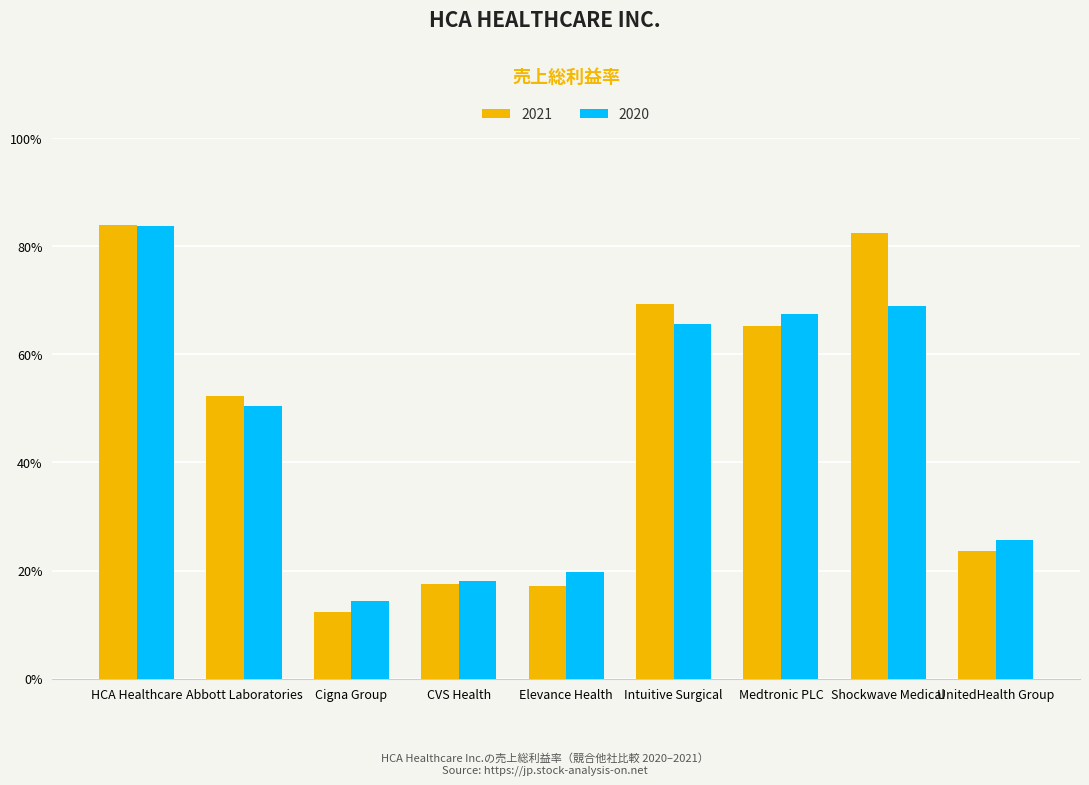

Does the chart contain stacked bars?

No